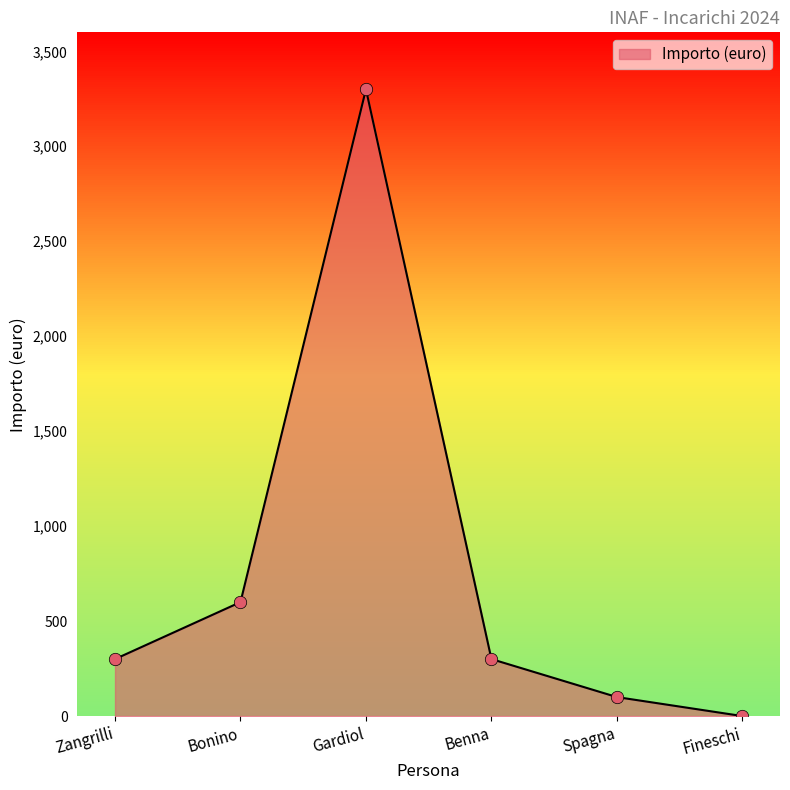

Which has a higher value, Gardiol or Zangrilli?

Gardiol